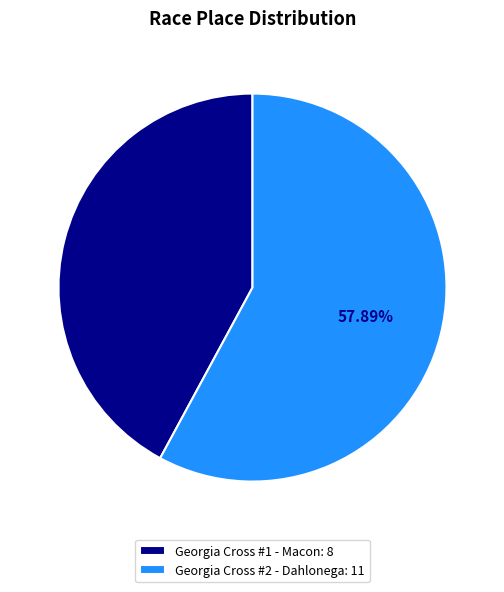

Is there any slice that represents more than half of the pie?

Yes